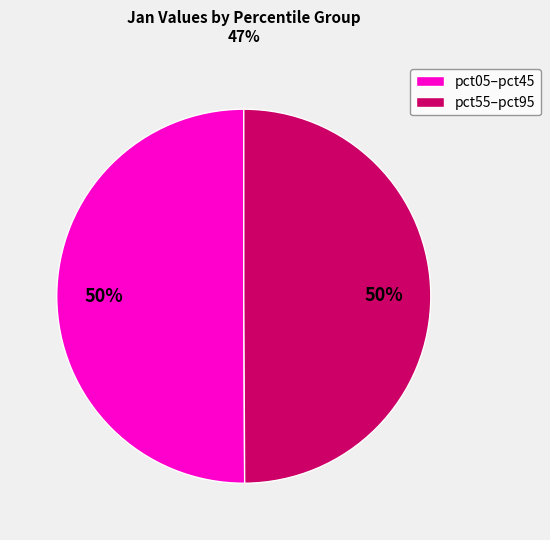

The pct05–pct45 slice represents 37% of the pie. True or false?

False